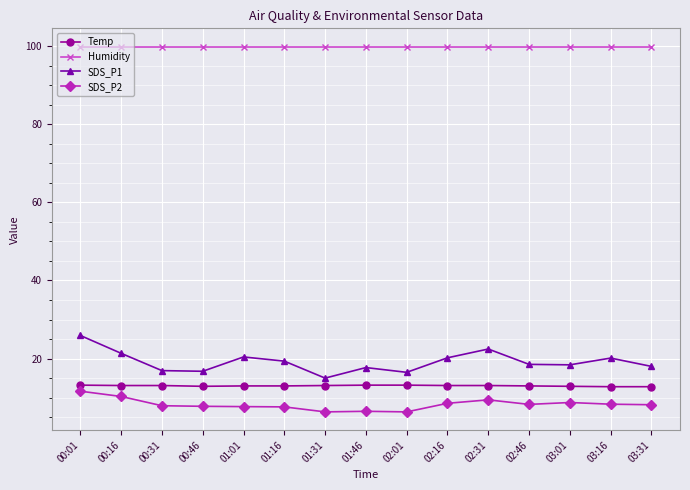

What is the average value of the SDS_P1 series?

19.2